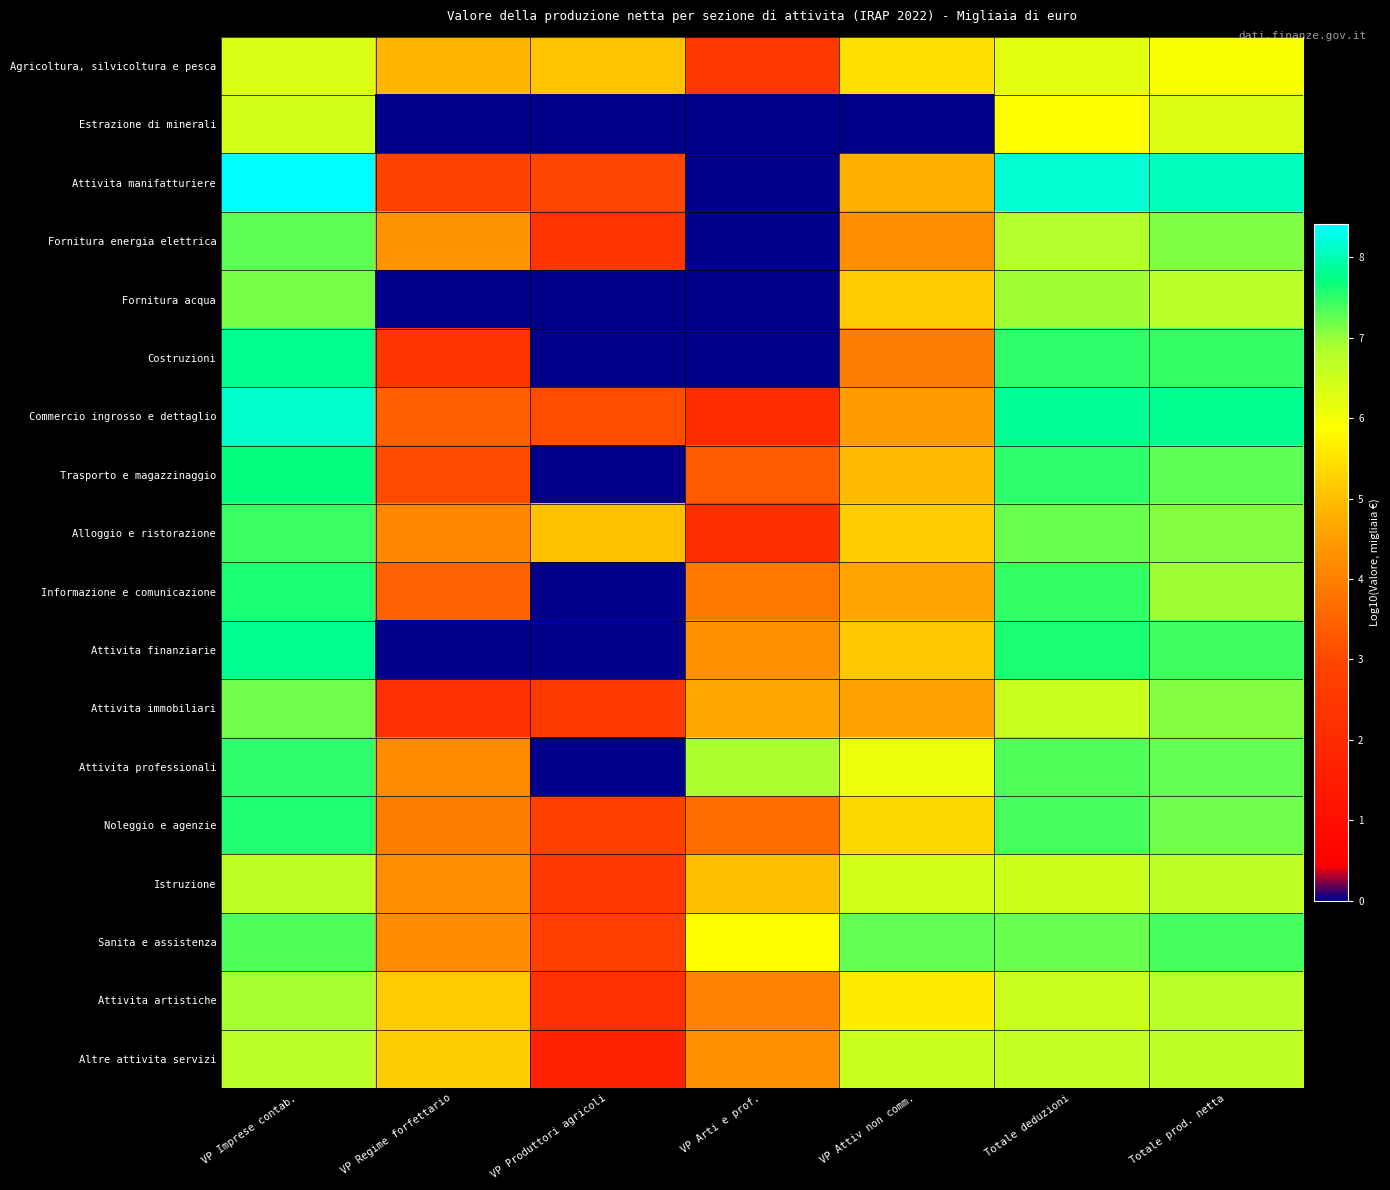

What is the total value across all series at VP Regime forfettario?

57.7